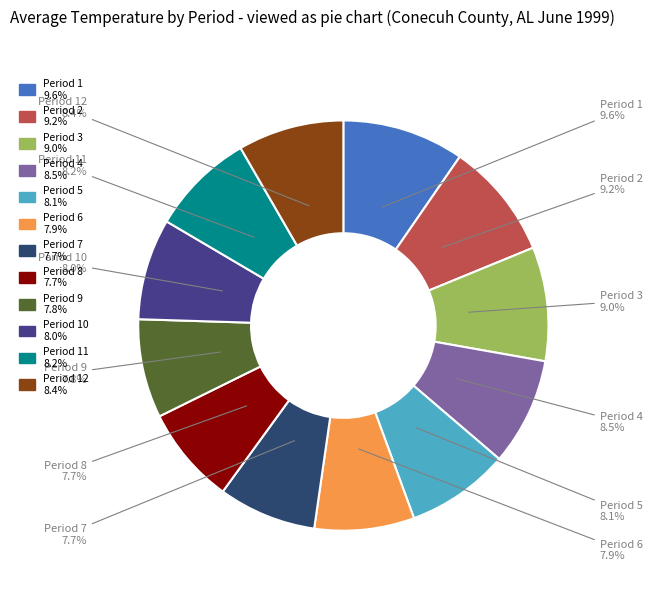

Is there a majority slice in this chart?

No